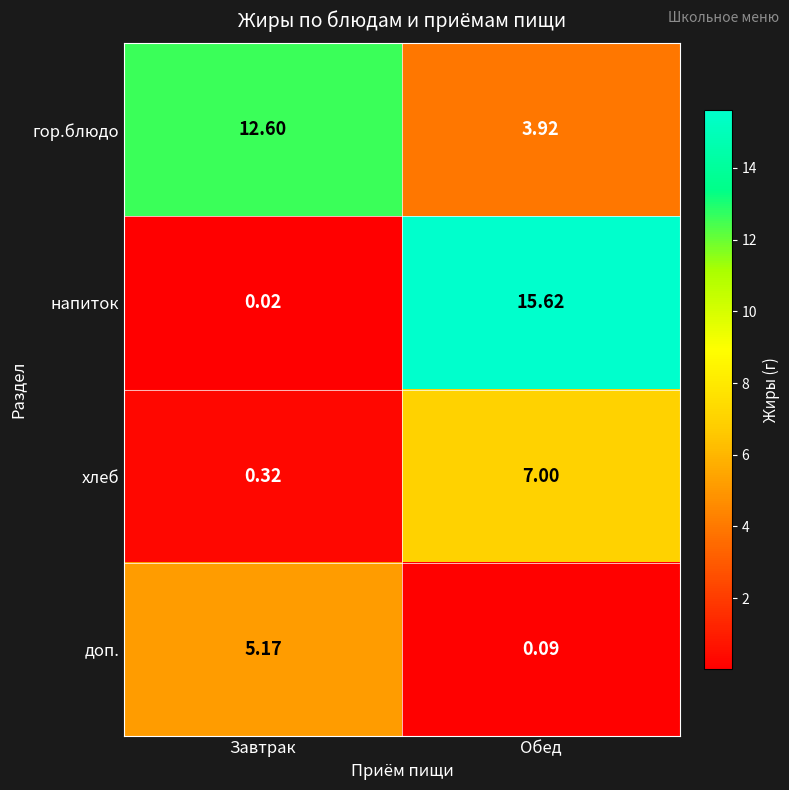

Where is напиток nearest to the value 7?

Завтрак